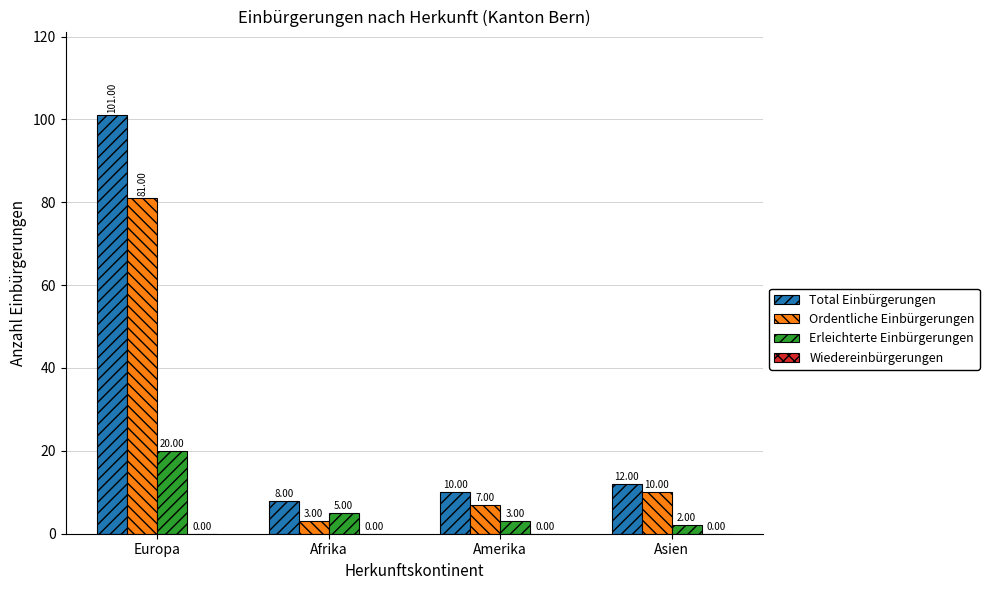

What is the label of the 4th bar from the left?

Asien